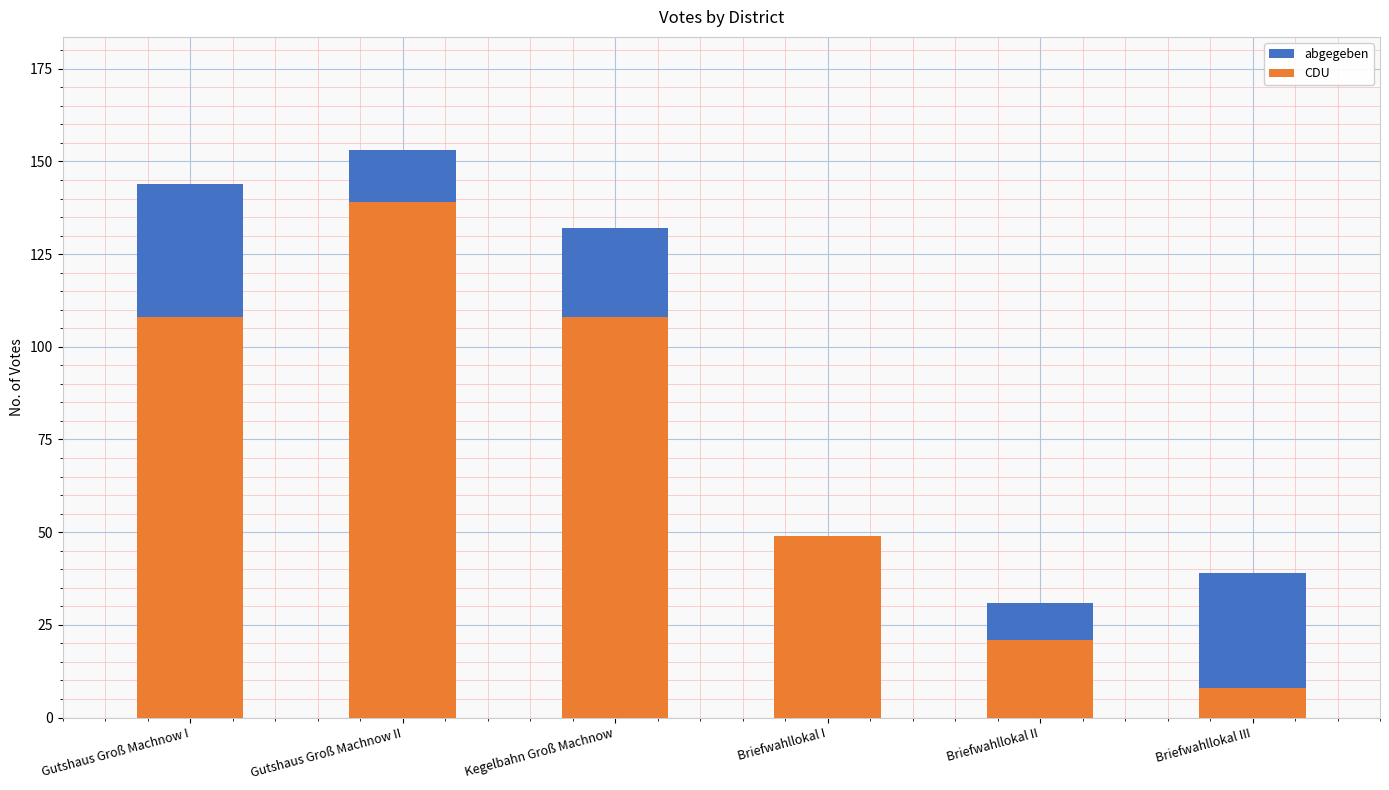

At Gutshaus Groß Machnow I, list the series in order from smallest to largest.

CDU, abgegeben